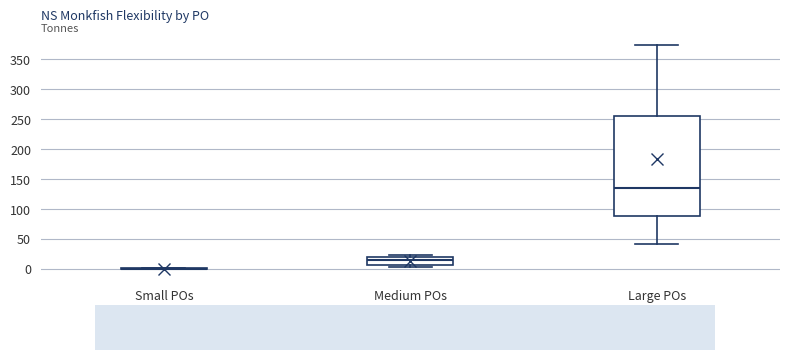

Which box is the tallest, from its lower edge to its upper edge?

Large POs (>25 t)